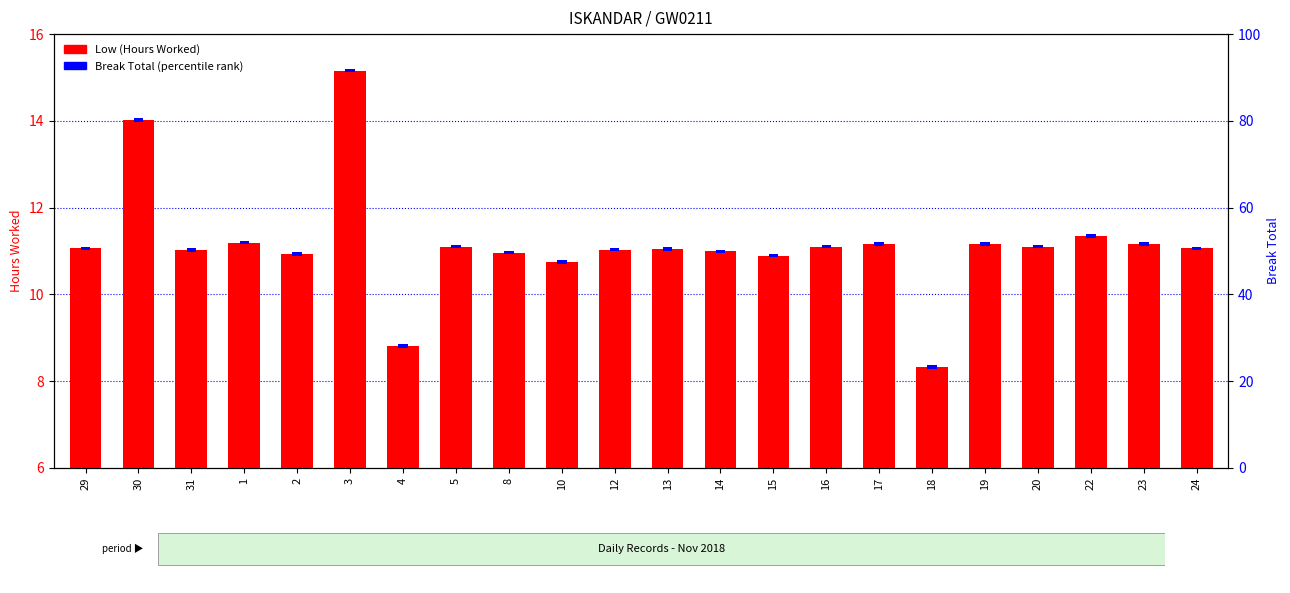

What position from the right is 20?

4